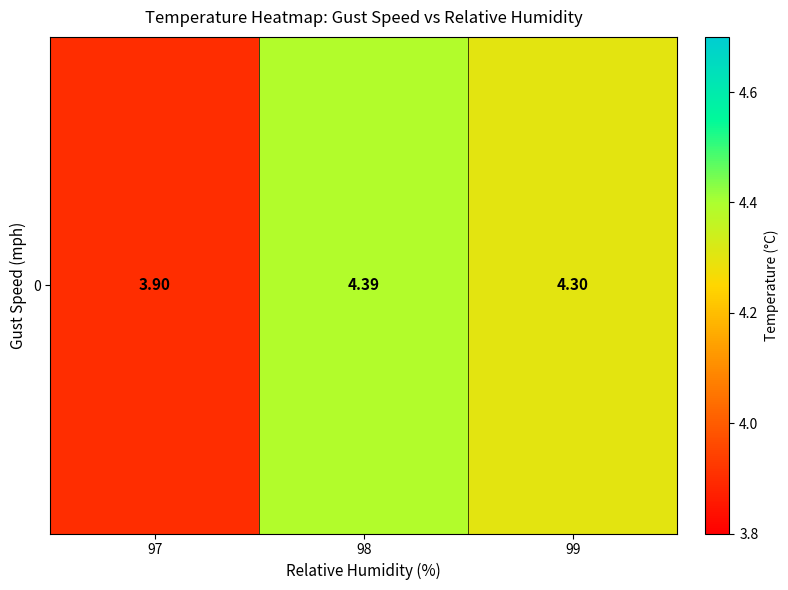

How many data points does each series have?

3